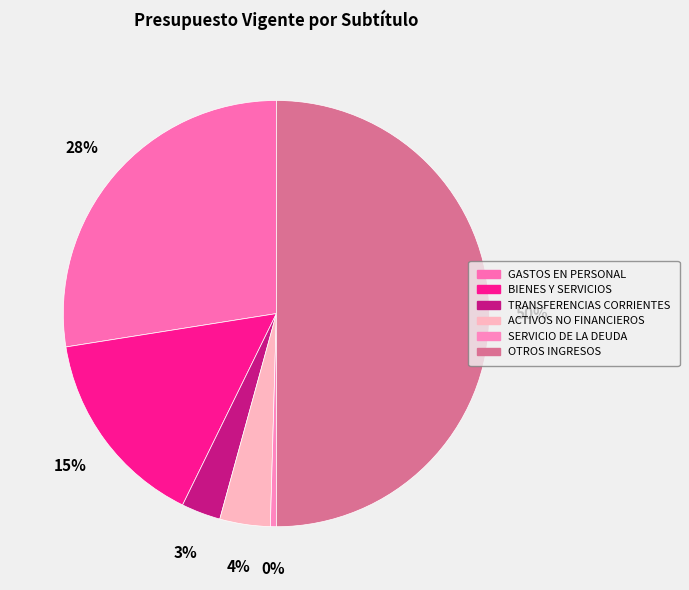

How many slices are in this pie chart?

6